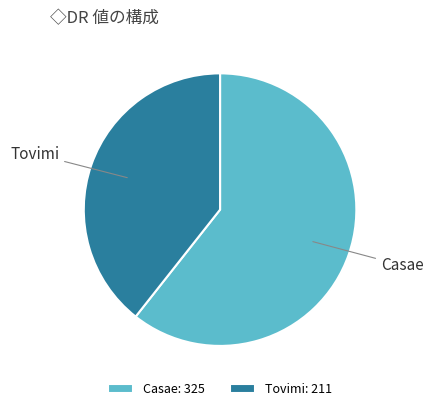

Is it true that Casae is 61% of the pie?

True